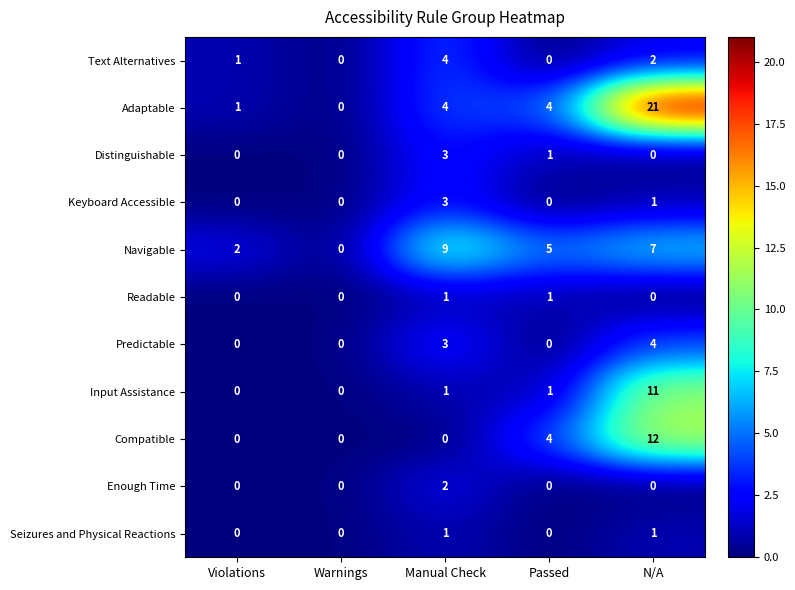

At which label does Navigable reach its minimum?

Warnings